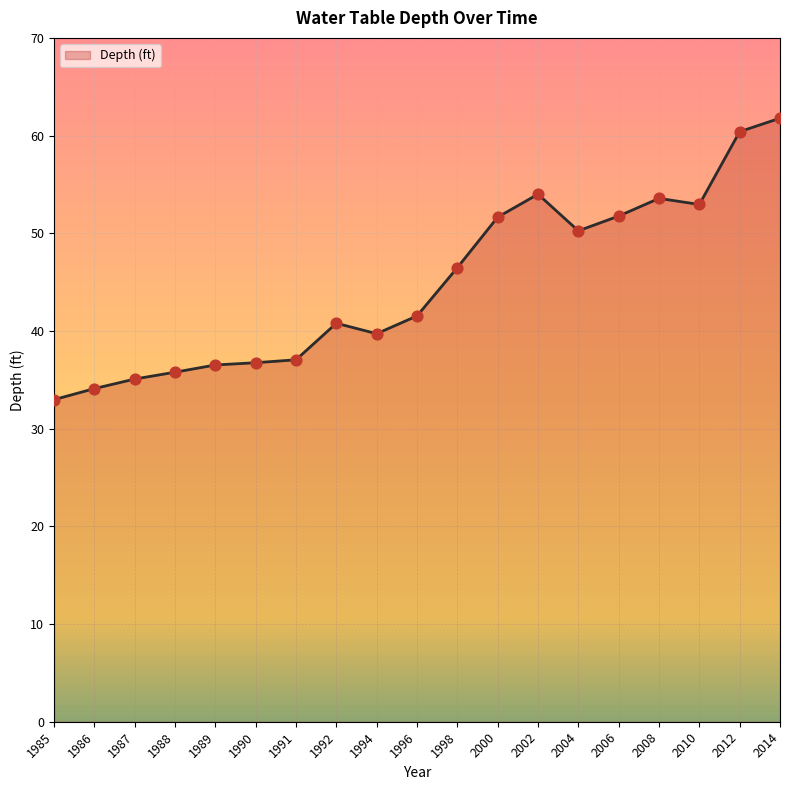

Between 2008 and 2010, which is larger?

2008